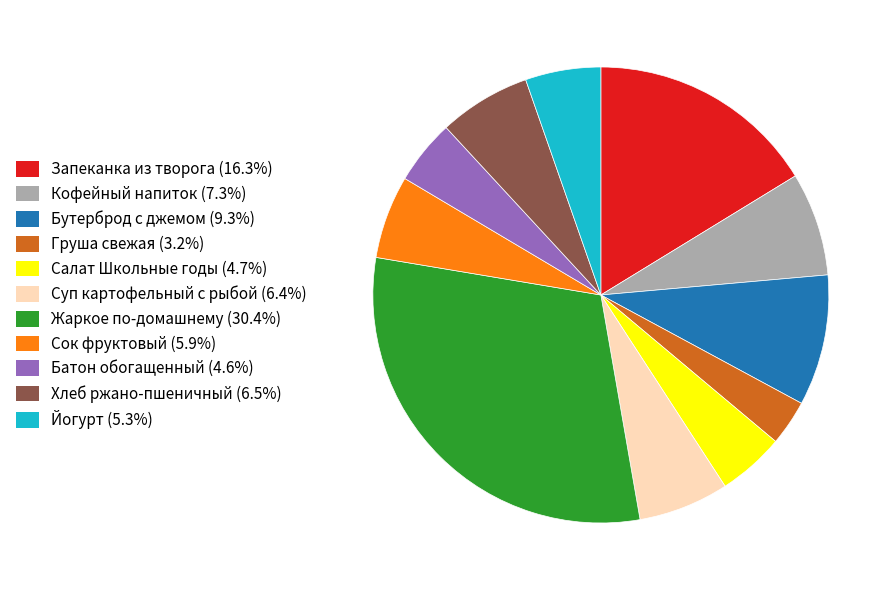

Which category has the smallest portion of the pie?

Груша свежая